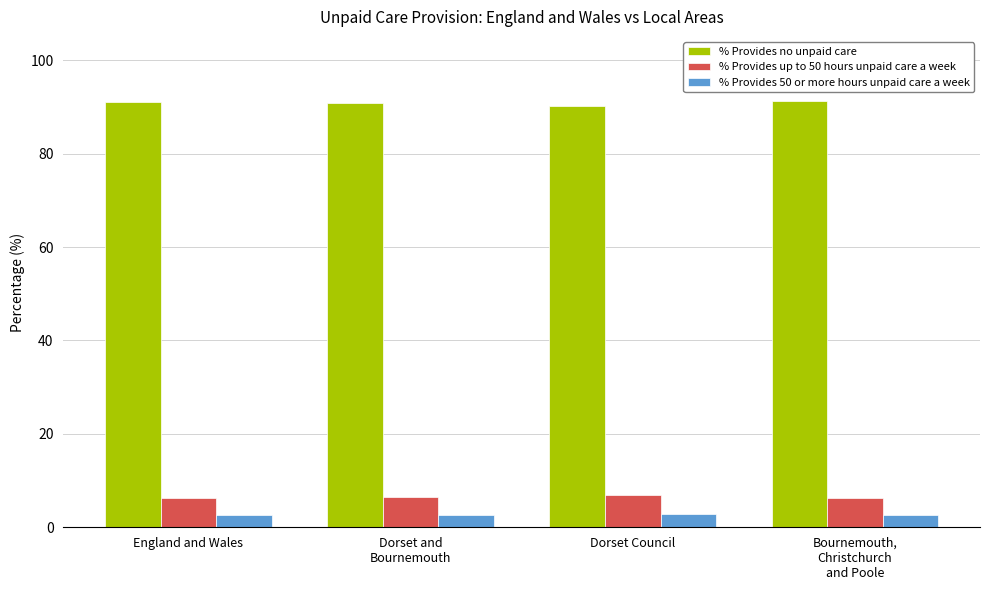

What is the maximum value for % Provides no unpaid care?

91.3